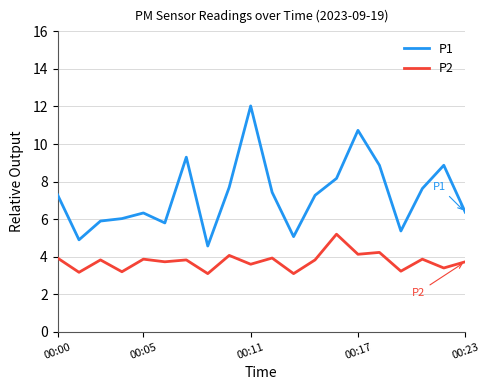

True or false: P1 and P2 intersect in this chart.

False